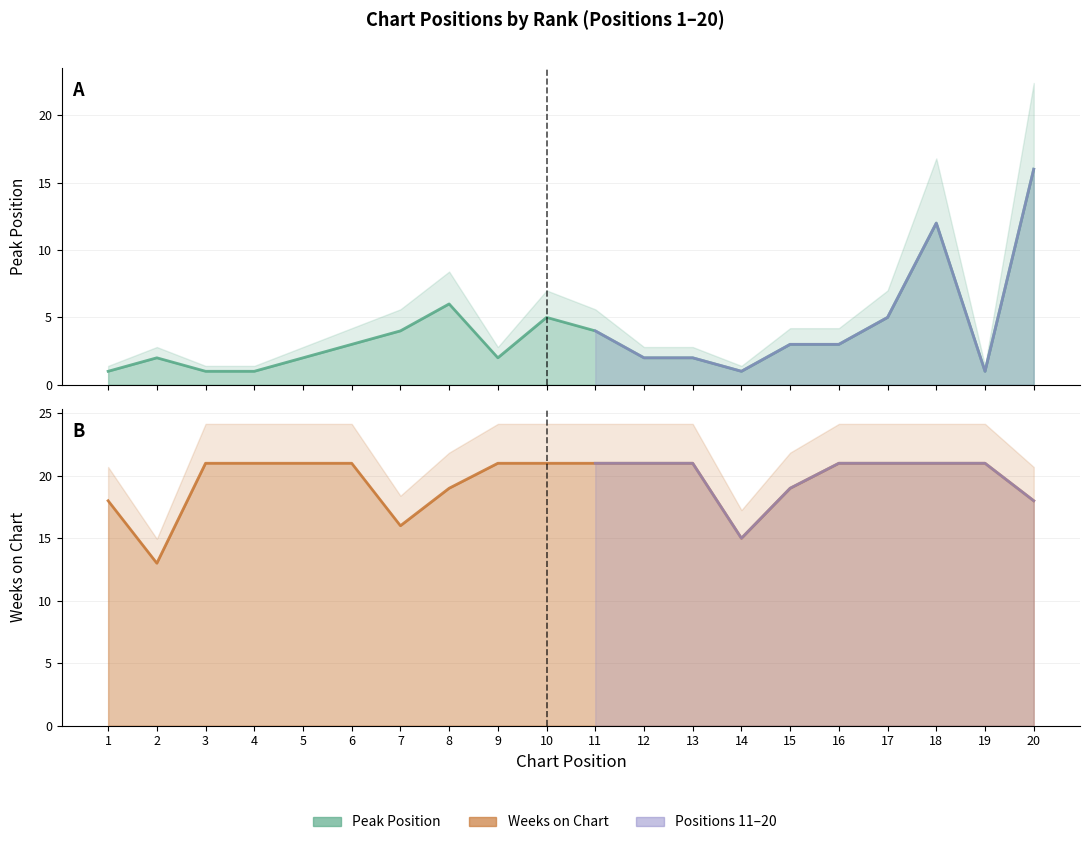

What is the approximate value of Peak Position at 10?

5